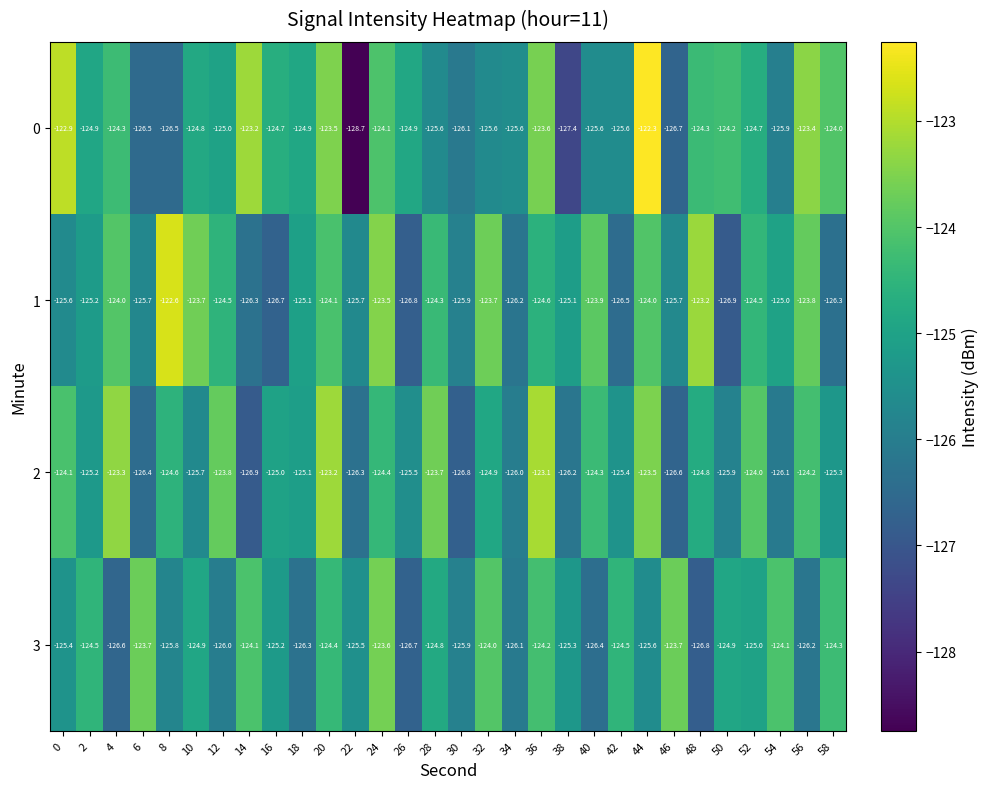

How many series are shown in this chart?

4